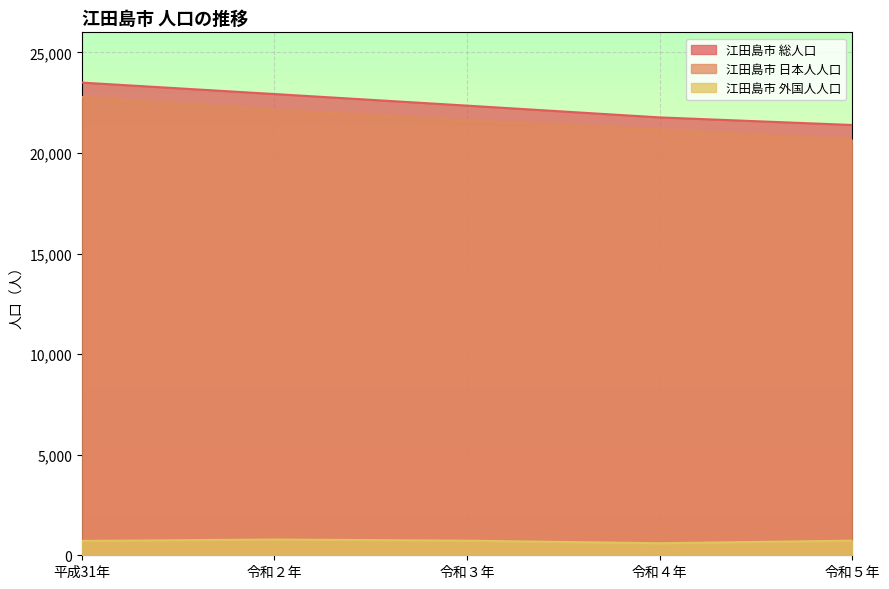

At which category is the sum across all series the highest?

平成31年